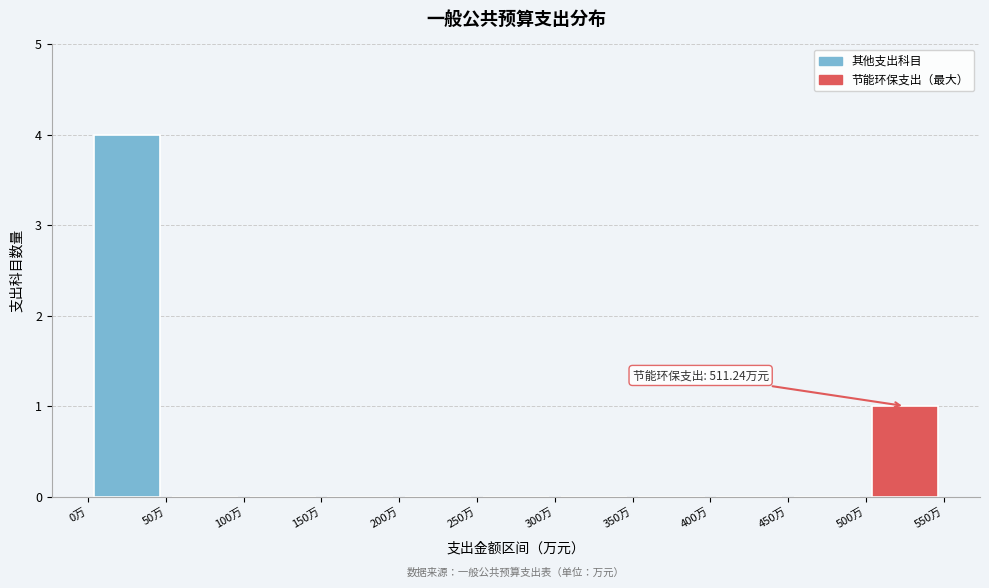

Which range on the x-axis has the tallest bar?

0 to 50